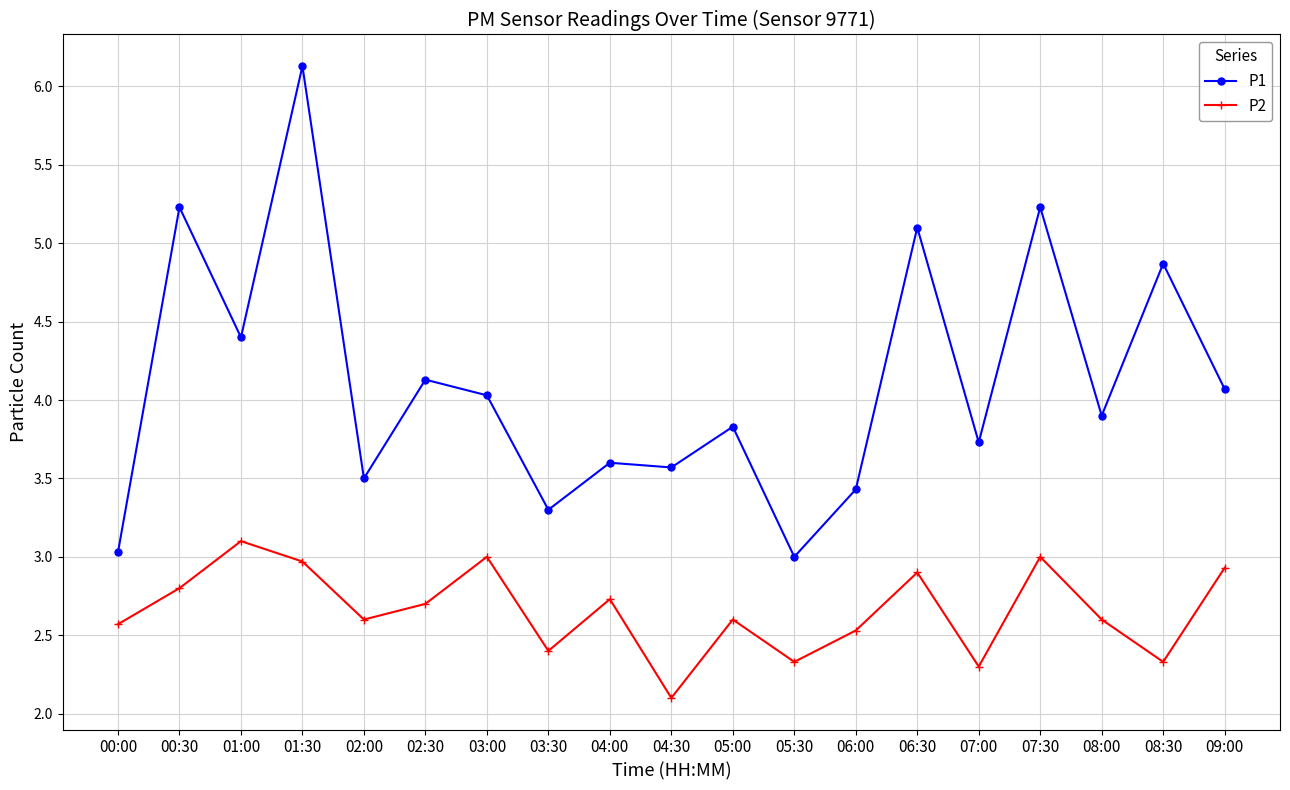

How many lines are shown in the chart?

2